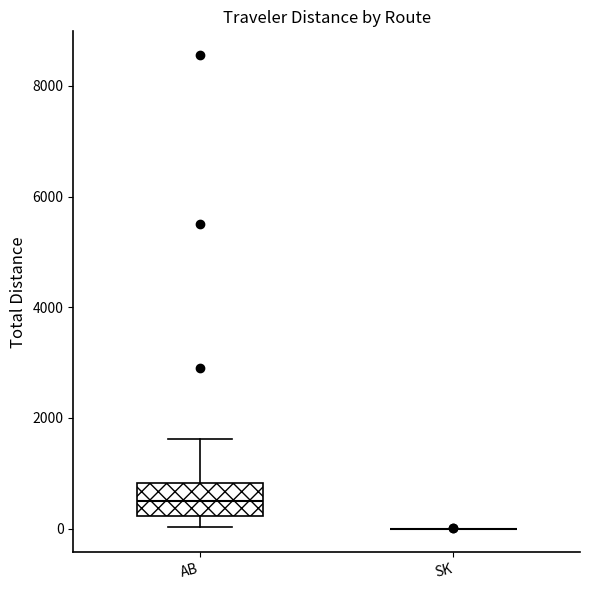

Reading left to right, transcribe this box plot: for each box, give where its median line is, the range the box spans, and where its two whiskers end, as read against the y-axis. The values are not printed on the chart, so give them approximately, as read against the axis.

AB: median 600, box 200 to 800, whiskers 0 to 1600
SK: box collapsed to a line at 0, whiskers 0 to 0